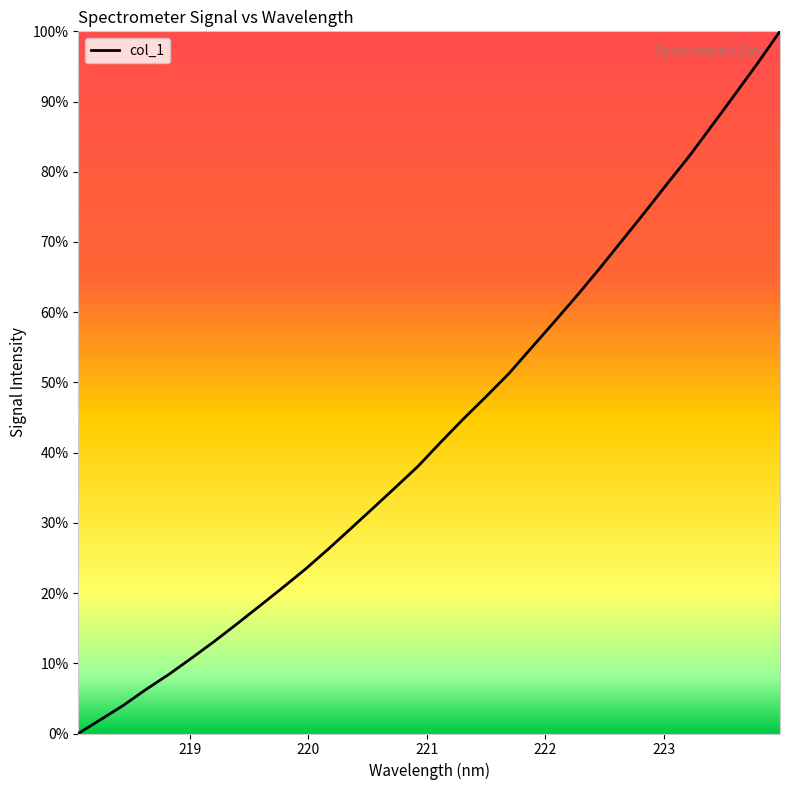

Reading right to left, extract all data points from this chart.

100.0	95.4	91.0	86.6	82.3	78.2	74.1	70.1	66.1	62.3	58.6	54.9	51.2	48.0	44.8	41.5	38.1	35.0	32.1	29.1	26.2	23.3	20.7	18.1	15.6	13.1	10.7	8.4	6.3	4.0	2.0	0.0